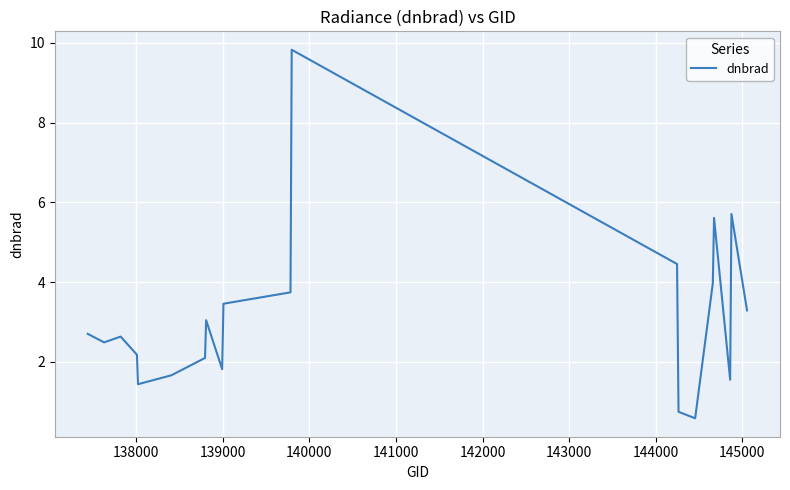

Reading right to left, what are all the values shown in this chart?

3.3	5.7	1.6	5.6	4.0	0.6	0.7	4.5	9.8	3.7	3.5	1.8	3.0	2.1	1.7	1.4	2.2	2.6	2.5	2.7